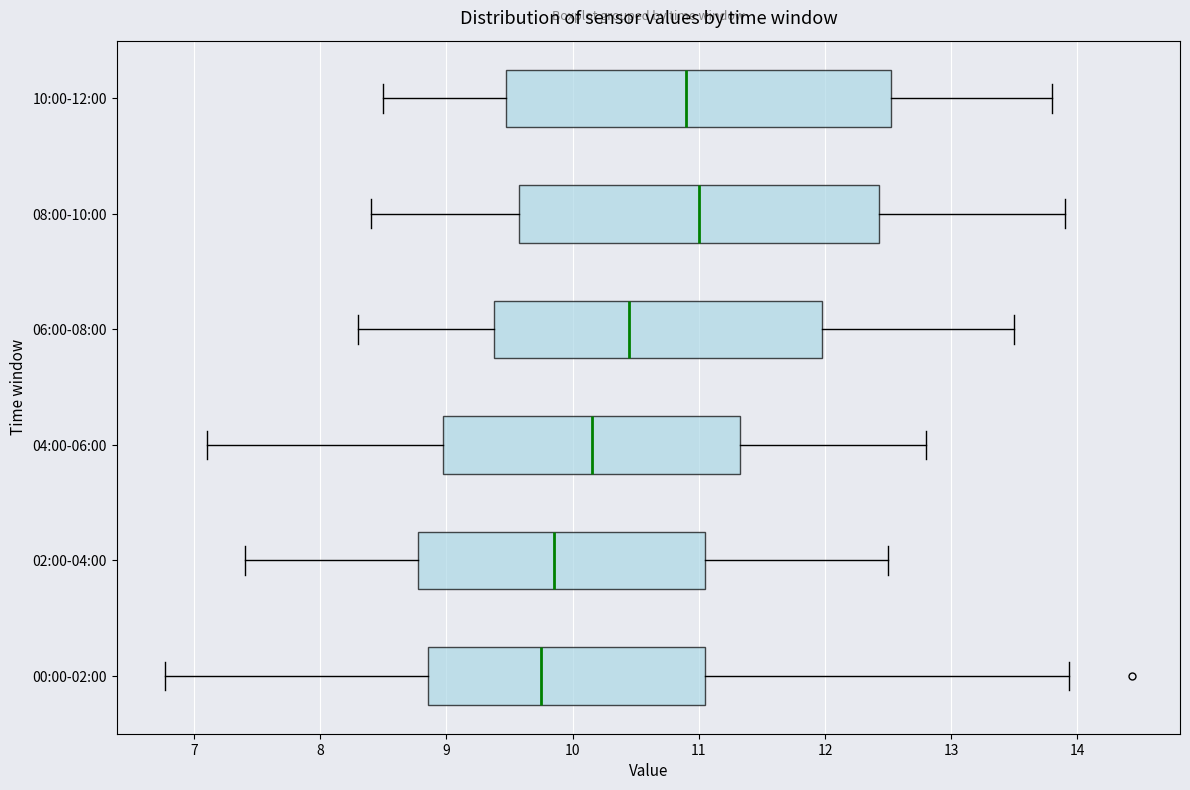

Which box is the widest, from its left edge to its right edge?

10:00-12:00